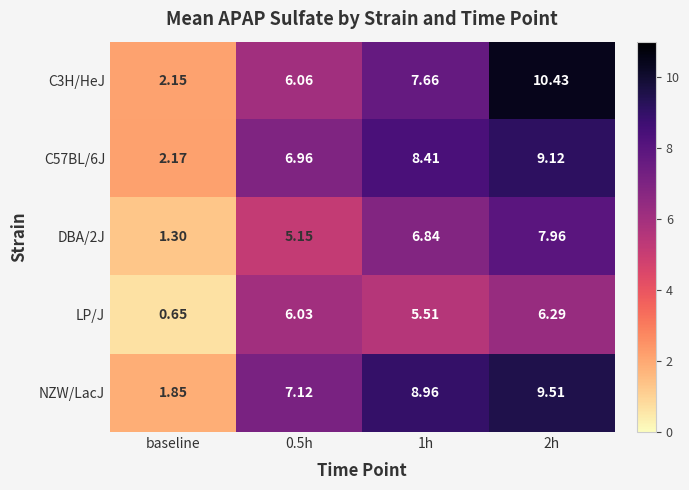

At which label is LP/J closest to 3?

baseline